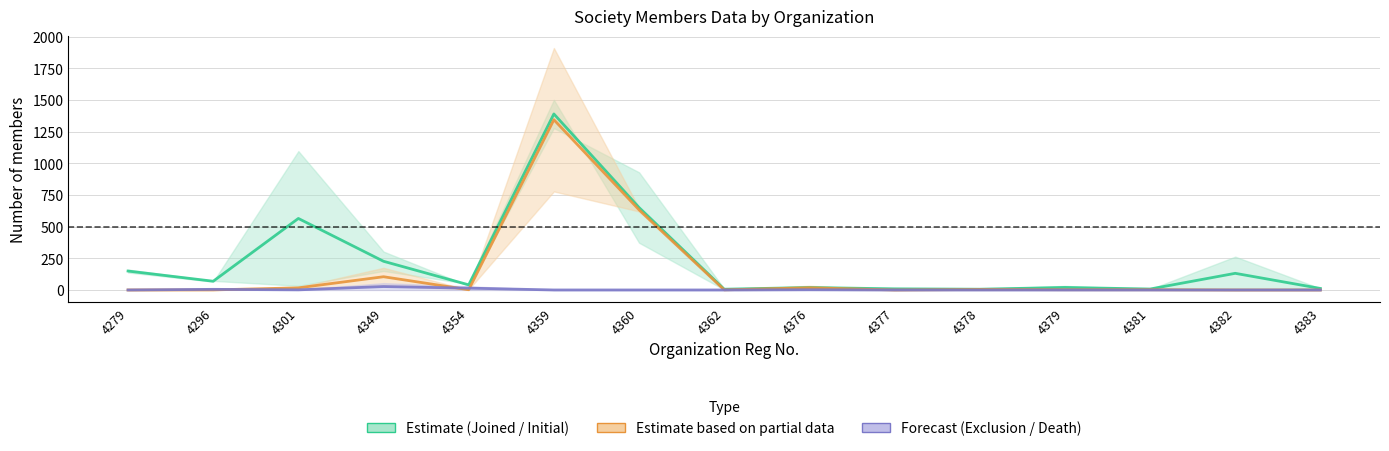

True or false: Estimate based on partial data (Left / Voluntary) and Estimate (Joined / Initial) intersect in this chart.

False